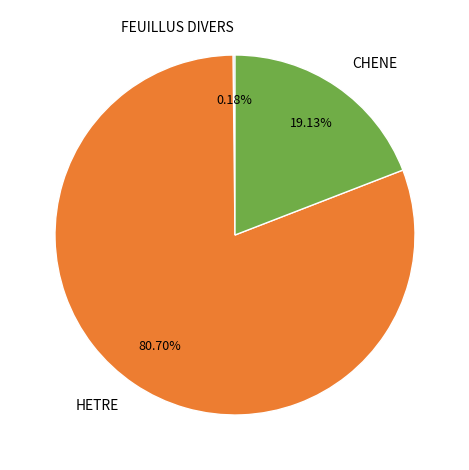

Is there a majority slice in this chart?

Yes